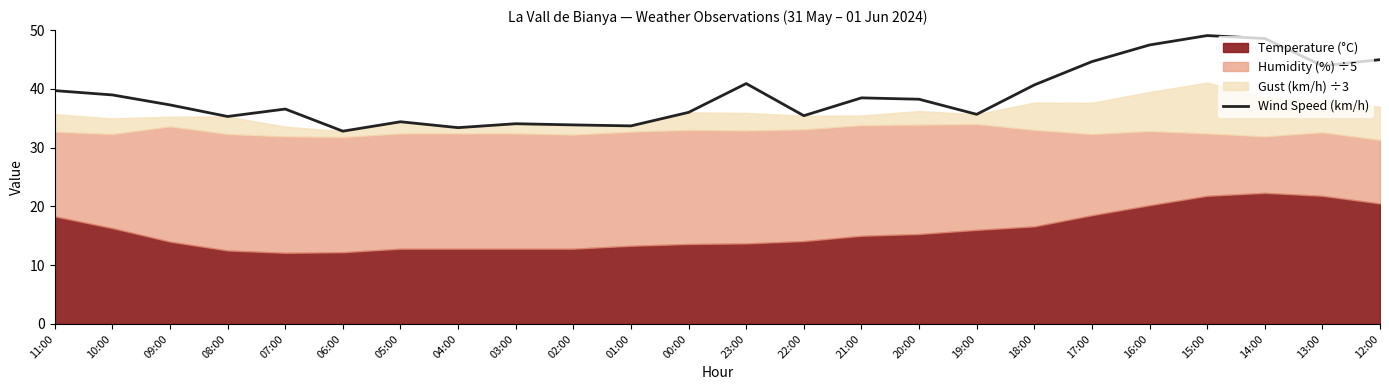

What is the change in value from 10:00 to 02:00?

-5.1